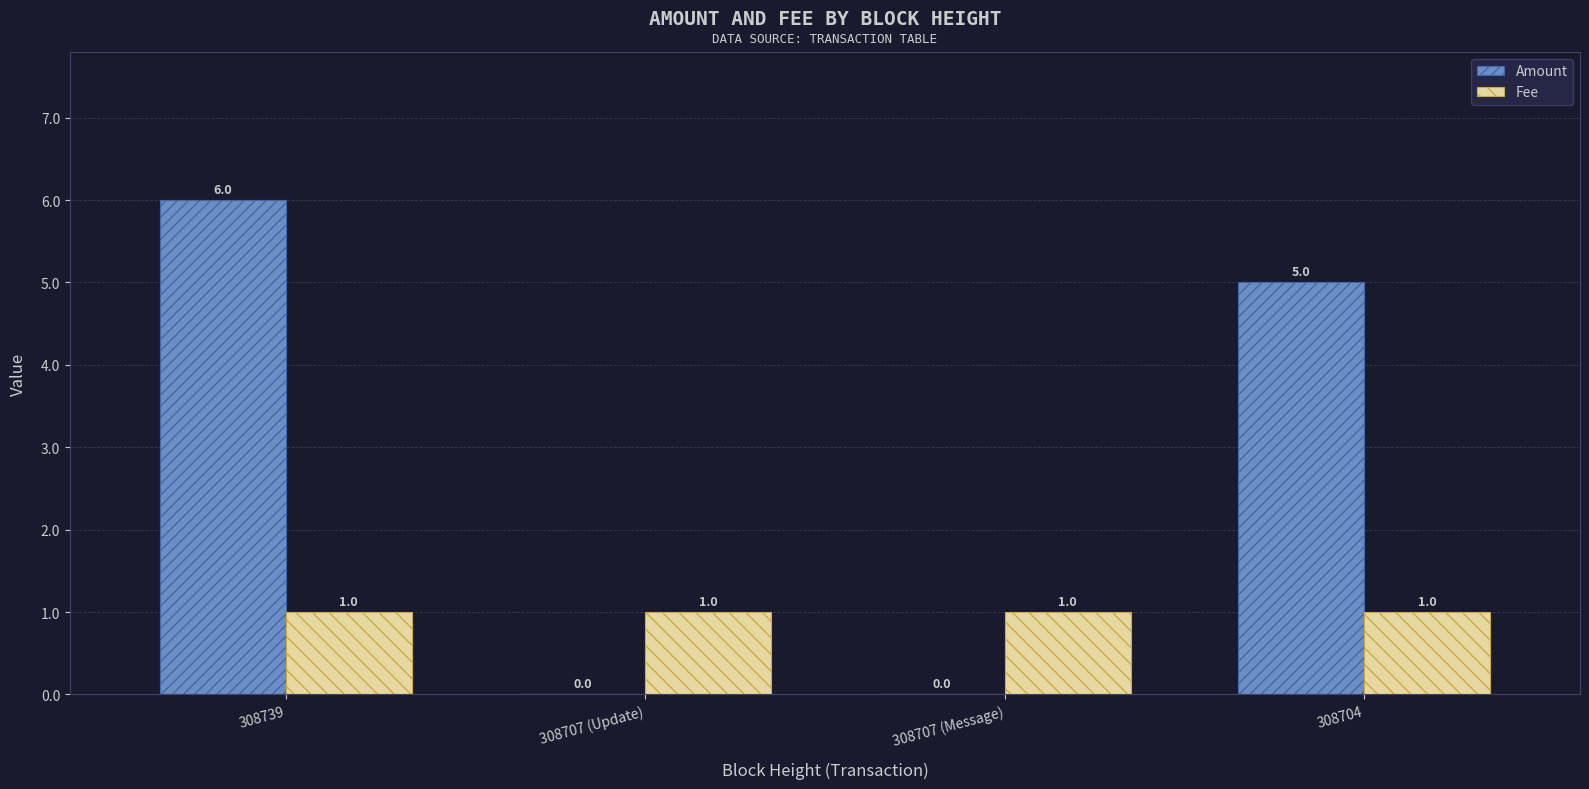

Reading left to right, transcribe all the data shown in this chart.

Amount: 6	0	0	5
Fee: 1	1	1	1